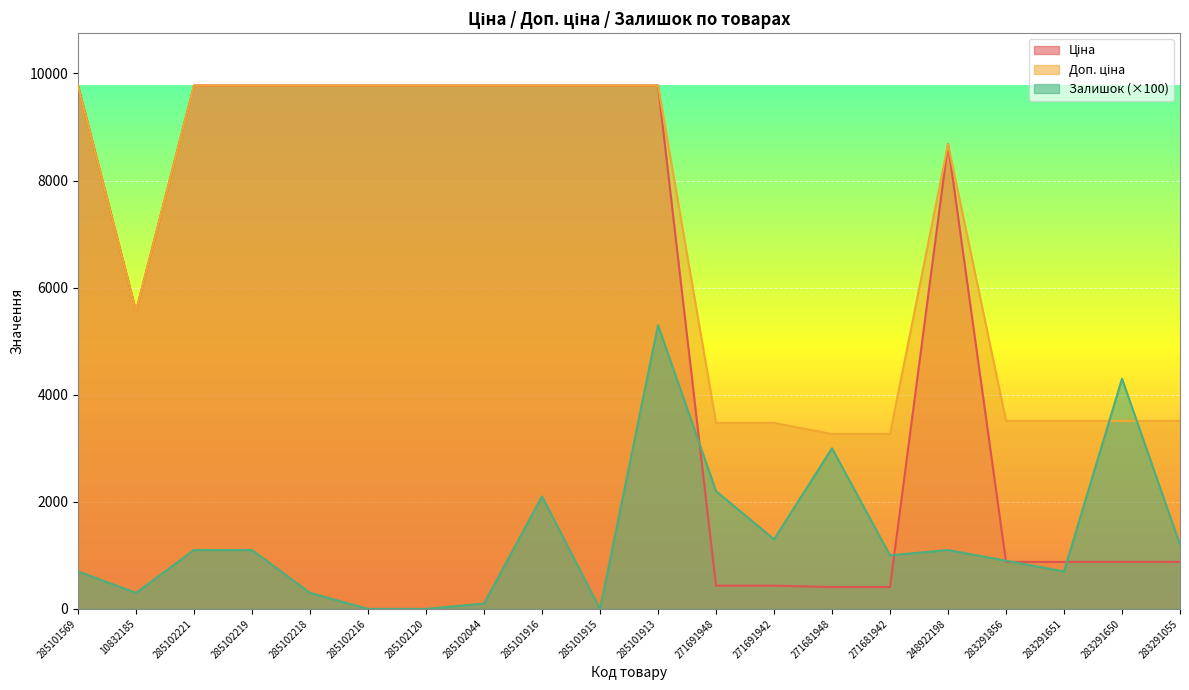

What is the label of the 10th point from the right?

285101913